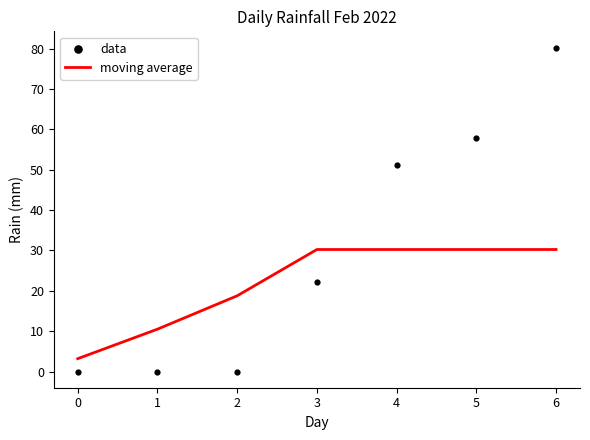

Is it true that moving average equals 30.2 at 4?

True